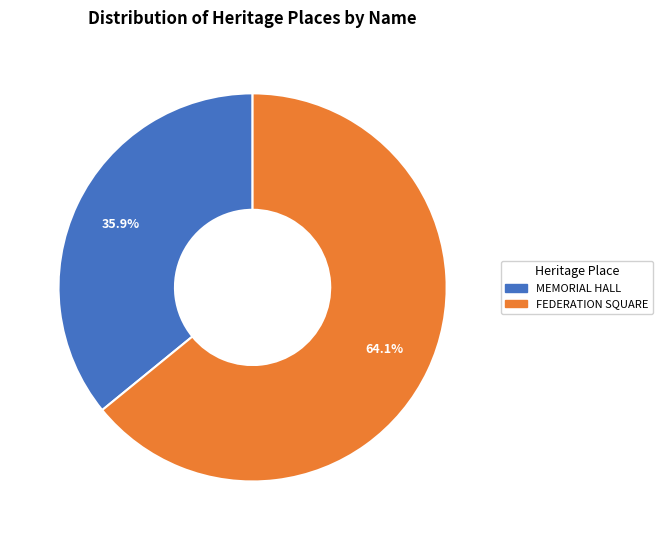

What is the majority slice?

FEDERATION SQUARE